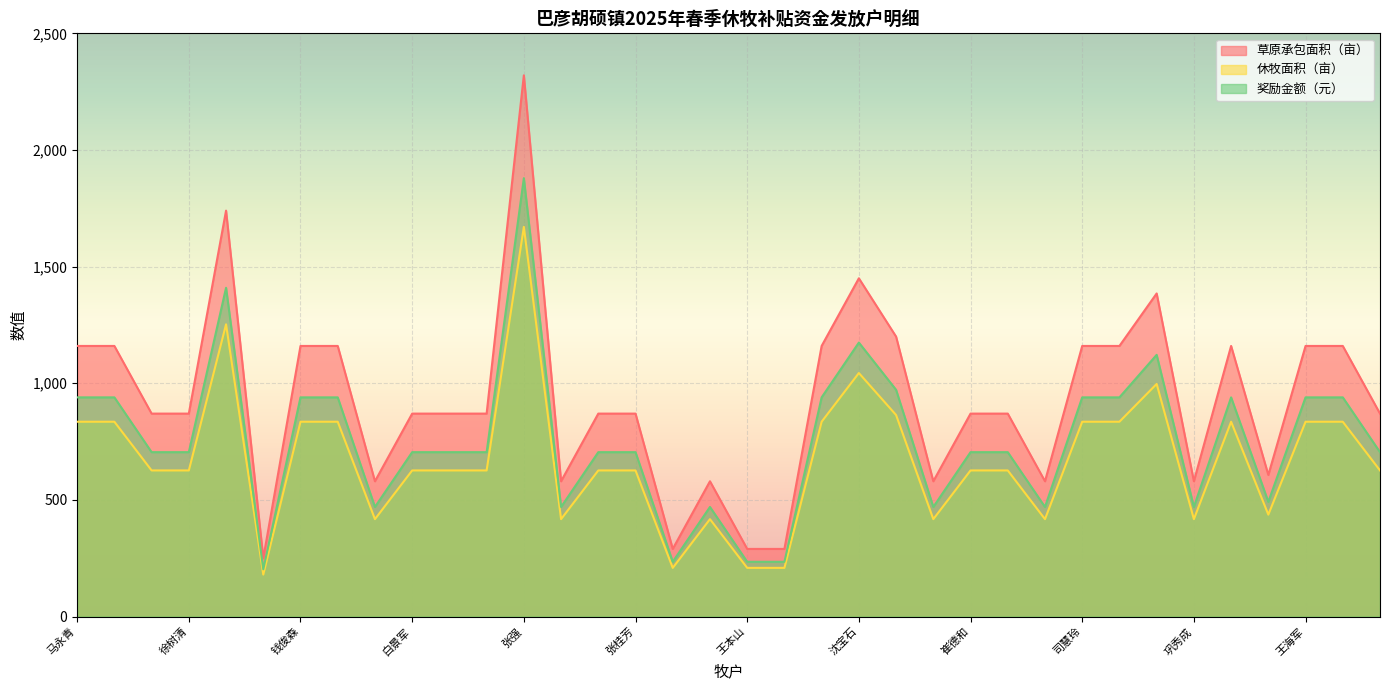

How many data points in 奖励金额（元） are less than 704?

11